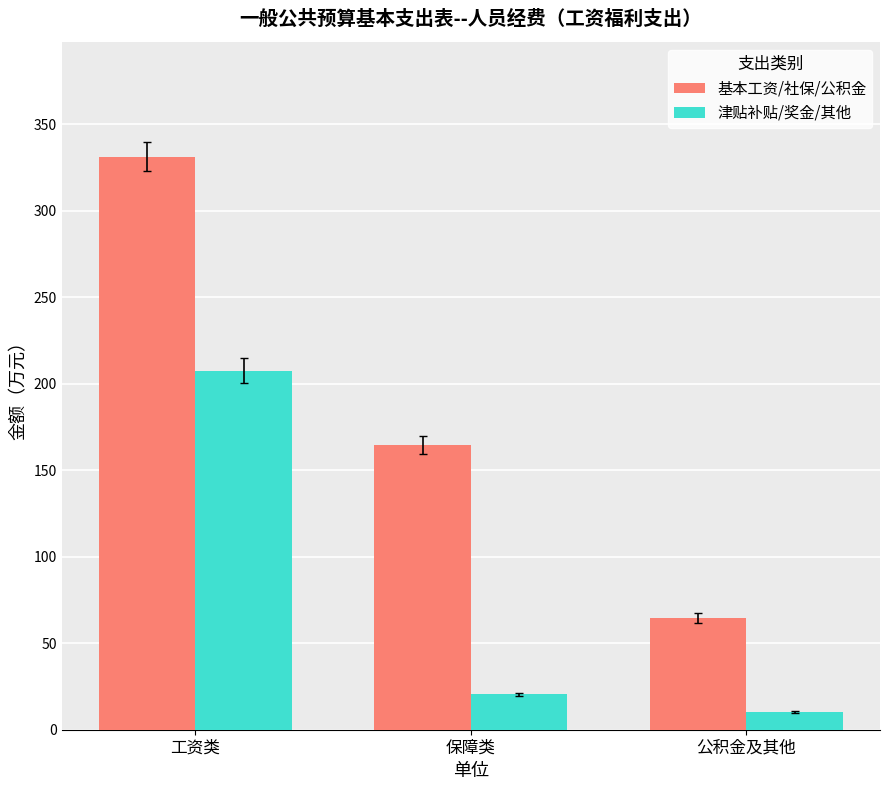

What is the difference between the maximum and minimum values in the 津贴补贴/奖金/其他 series?

197.0